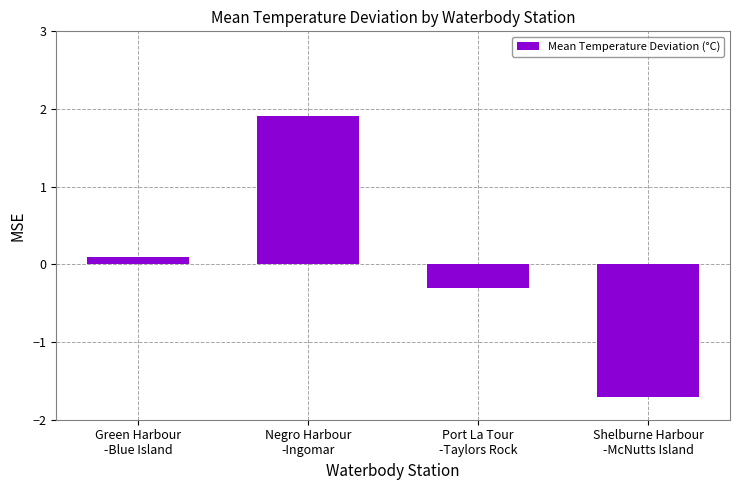

Rank the categories by value from lowest to highest.

Shelburne Harbour
-McNutts Island, Port La Tour
-Taylors Rock, Green Harbour
-Blue Island, Negro Harbour
-Ingomar